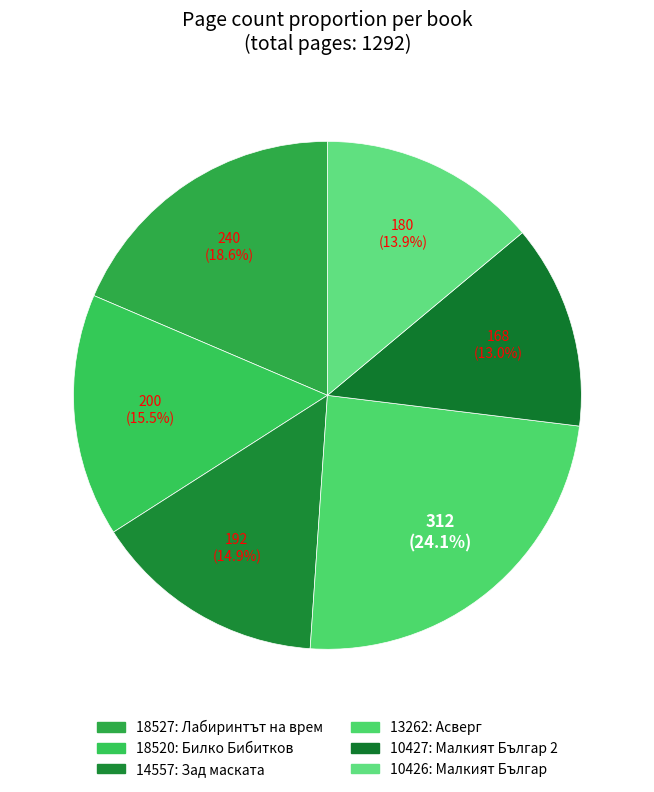

To the nearest percent, what is the difference between the 14557 and 10427 slice percentages?

2%